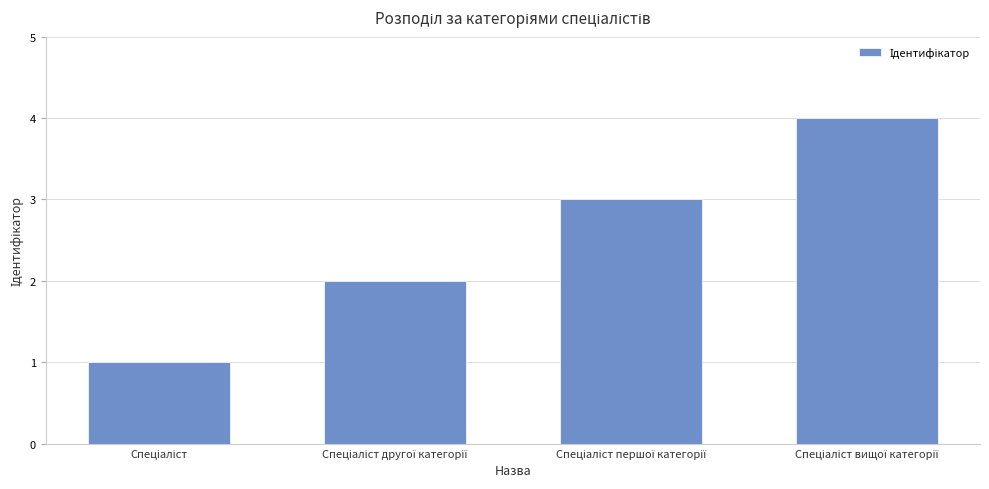

How many series are shown in this chart?

1